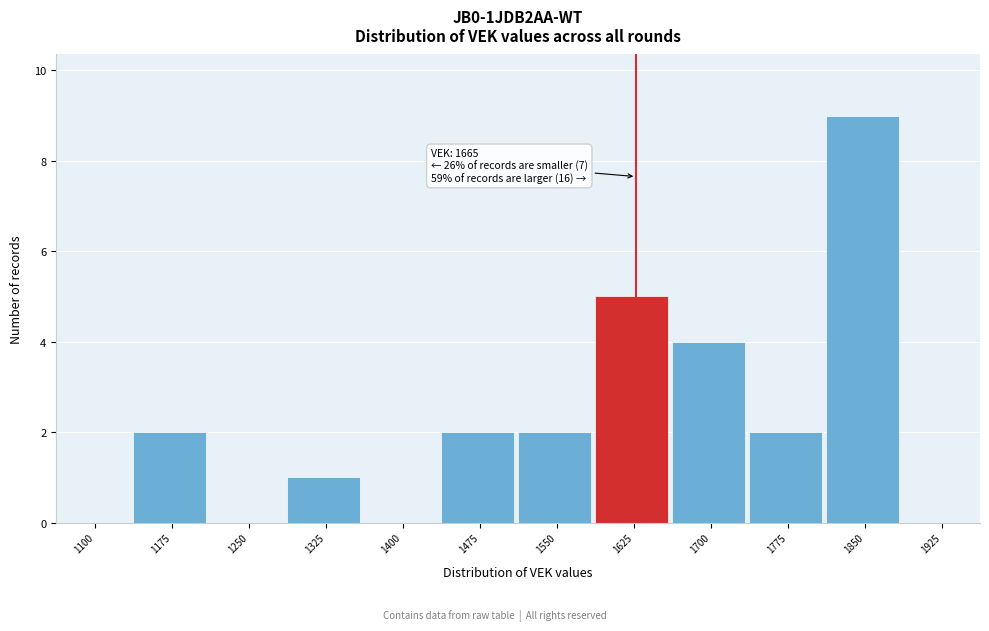

Reading right to left, list all the values displayed in this chart.

1925=0	1850=9	1775=2	1700=4	1625=5	1550=2	1475=2	1400=0	1325=1	1250=0	1175=2	1100=0